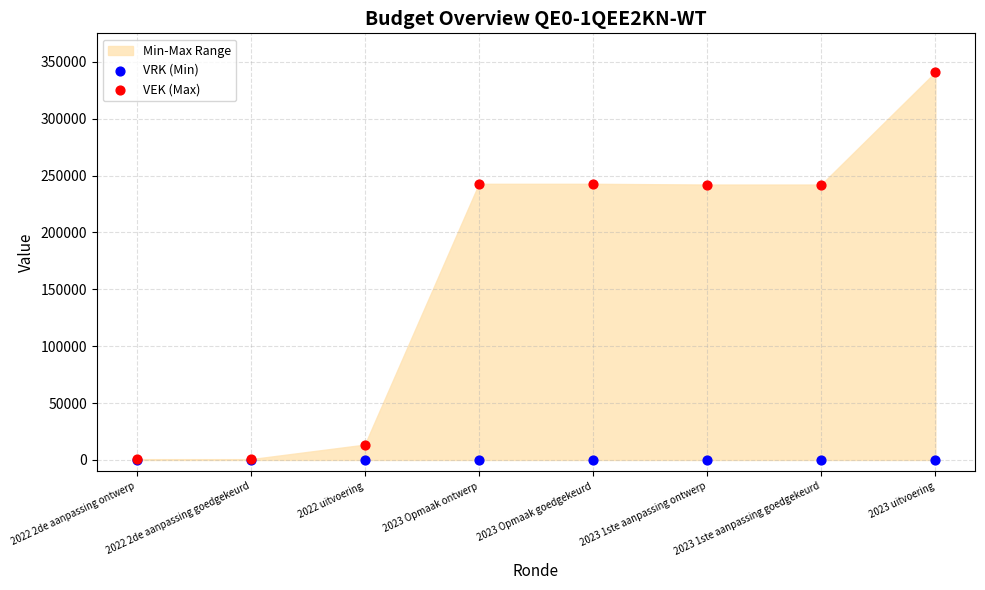

Which series reaches the minimum Y coordinate?

VRK (Min)